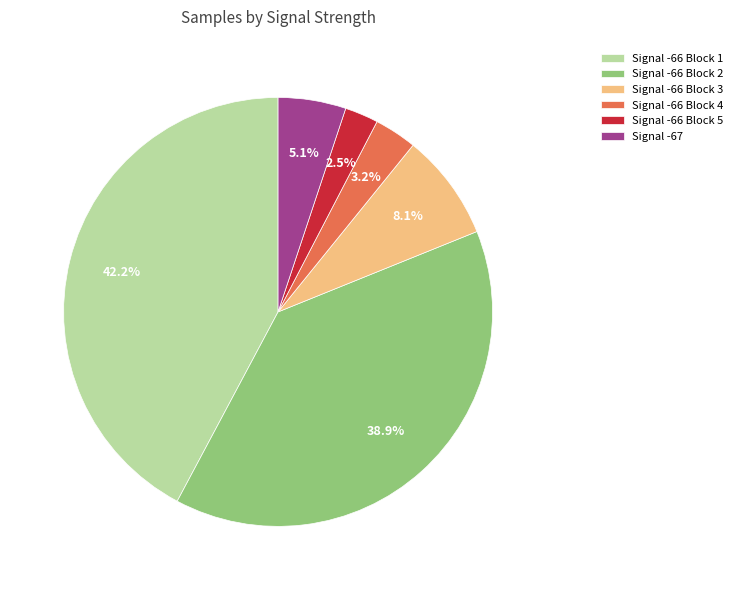

Rank the categories by value from highest to lowest.

Signal -66 Block 1, Signal -66 Block 2, Signal -66 Block 3, Signal -67, Signal -66 Block 4, Signal -66 Block 5